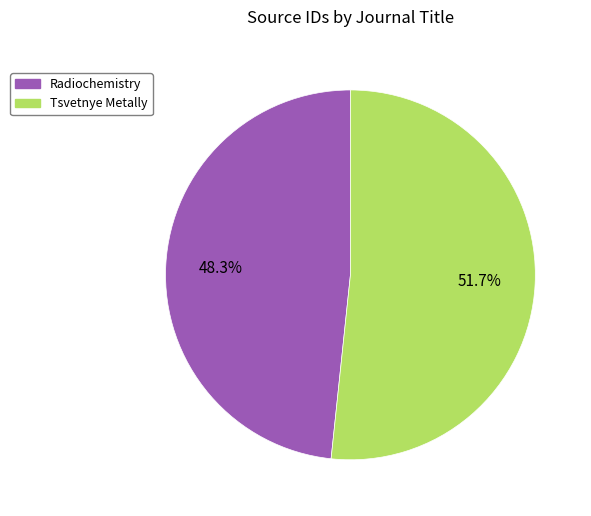

To the nearest percent, what portion does Radiochemistry represent?

48%